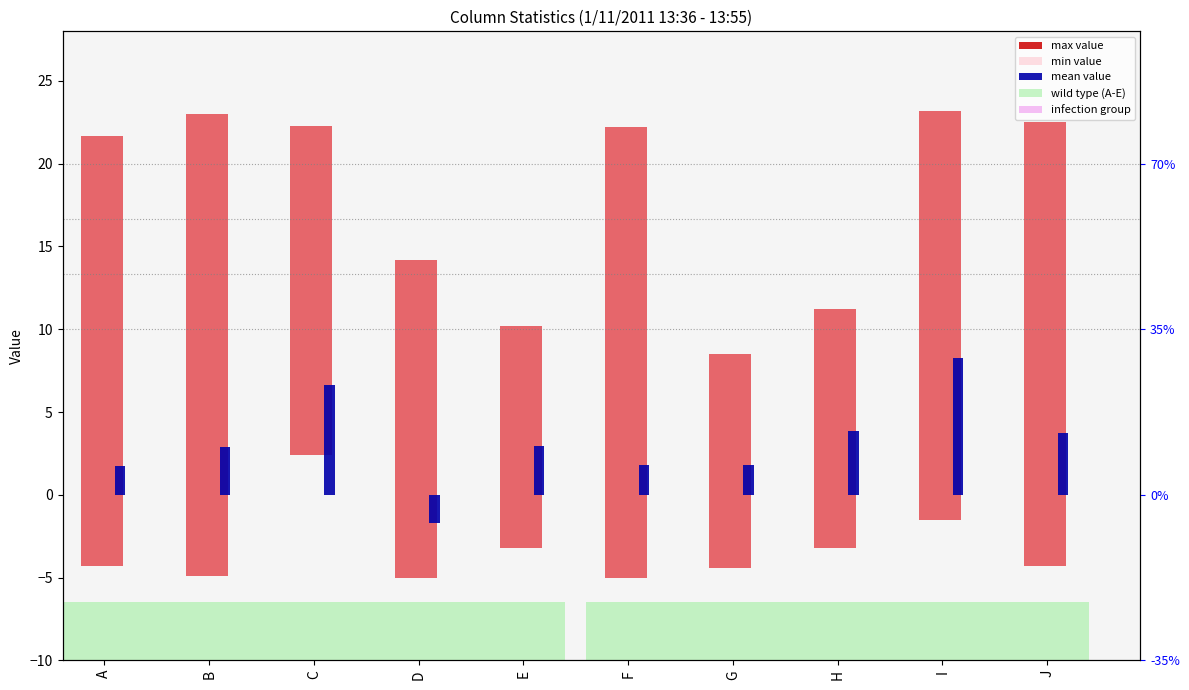

Does the chart contain stacked bars?

No